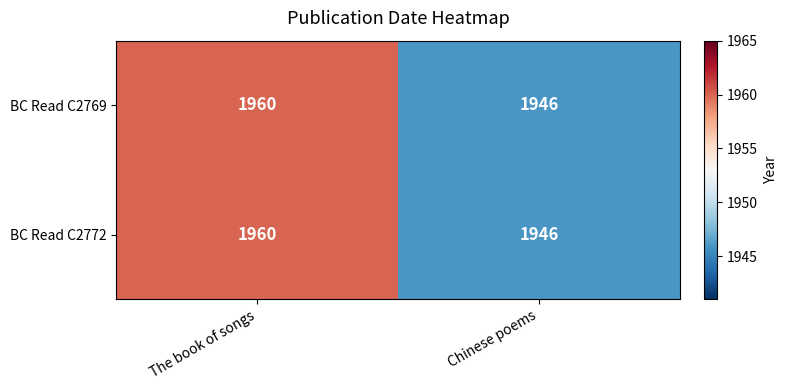

At which category does the chart reach its minimum across all series?

Chinese poems